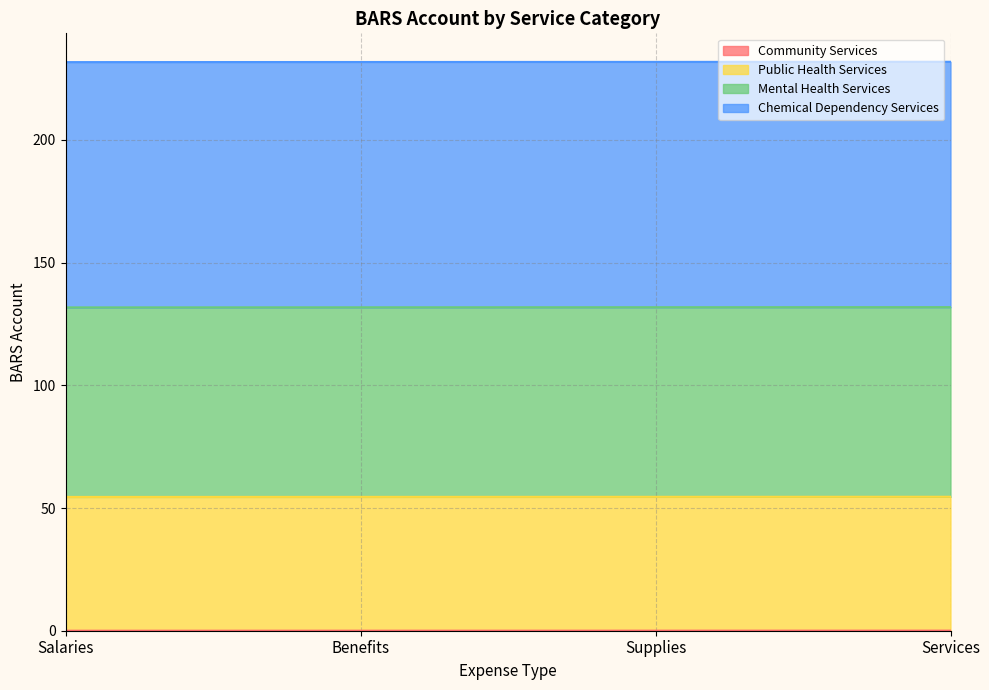

True or false: Mental Health Services and Chemical Dependency Services intersect in this chart.

False